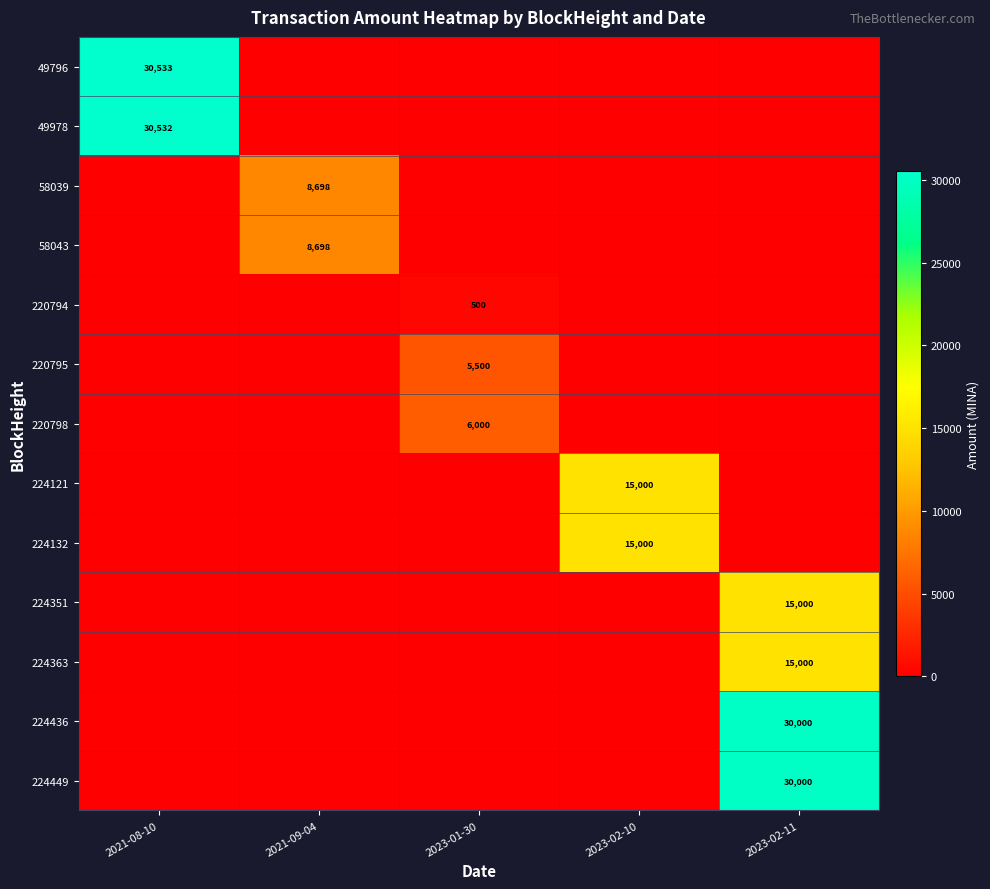

The value of 58039 at 2021-09-04 is 11957. True or false?

False